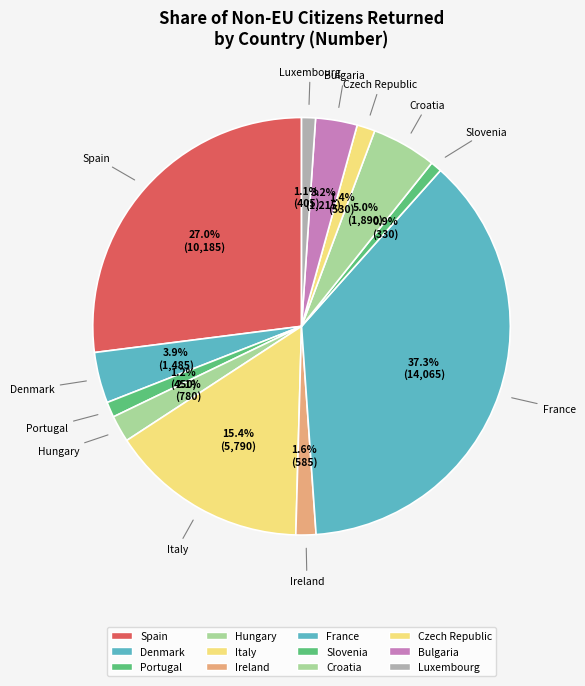

Between Italy and Czech Republic, which is larger?

Italy